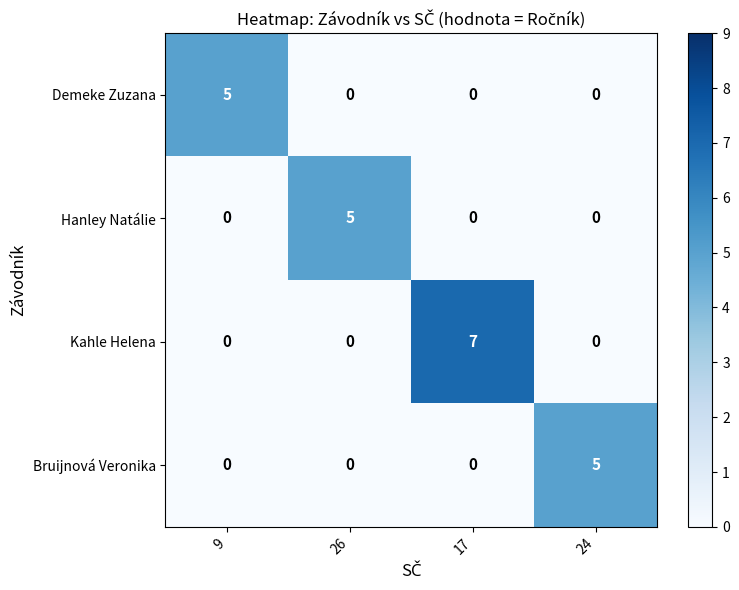

What is the total value across all series at 24?

5